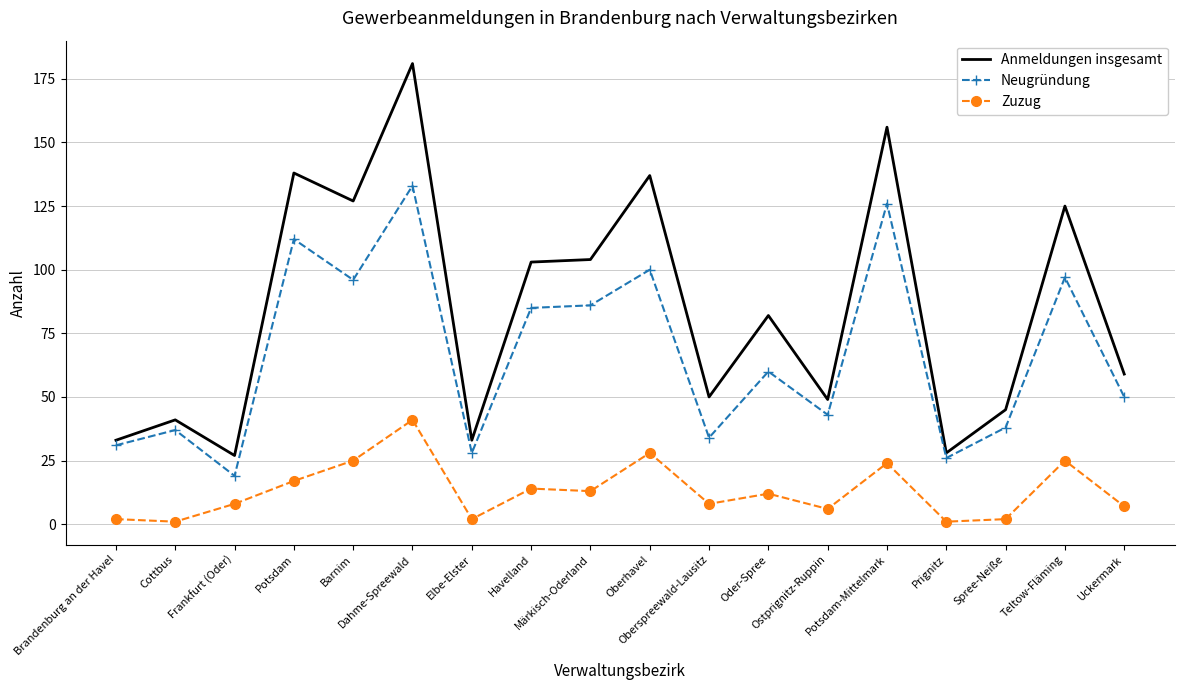

What is the difference between the maximum and minimum values in the Neugründung series?

114